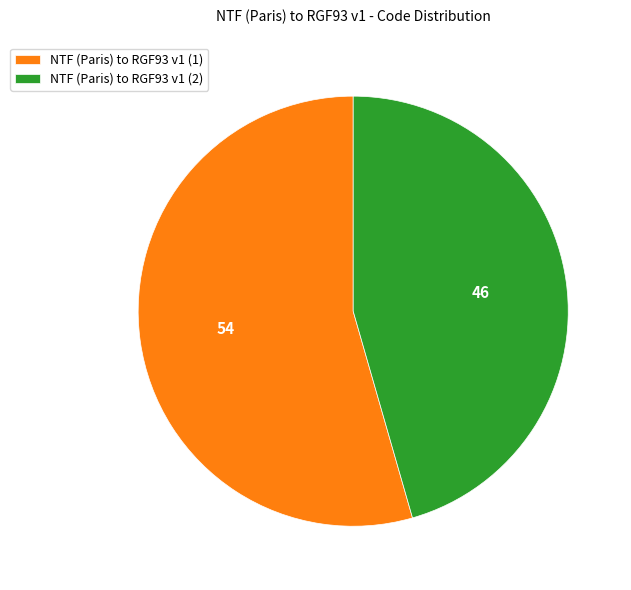

Between NTF (Paris) to RGF93 v1 (1) and NTF (Paris) to RGF93 v1 (2), which is larger?

NTF (Paris) to RGF93 v1 (1)